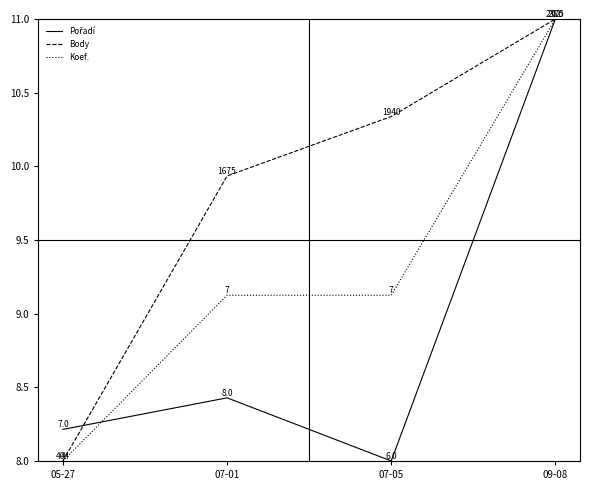

What position from the right is 09-08?

1